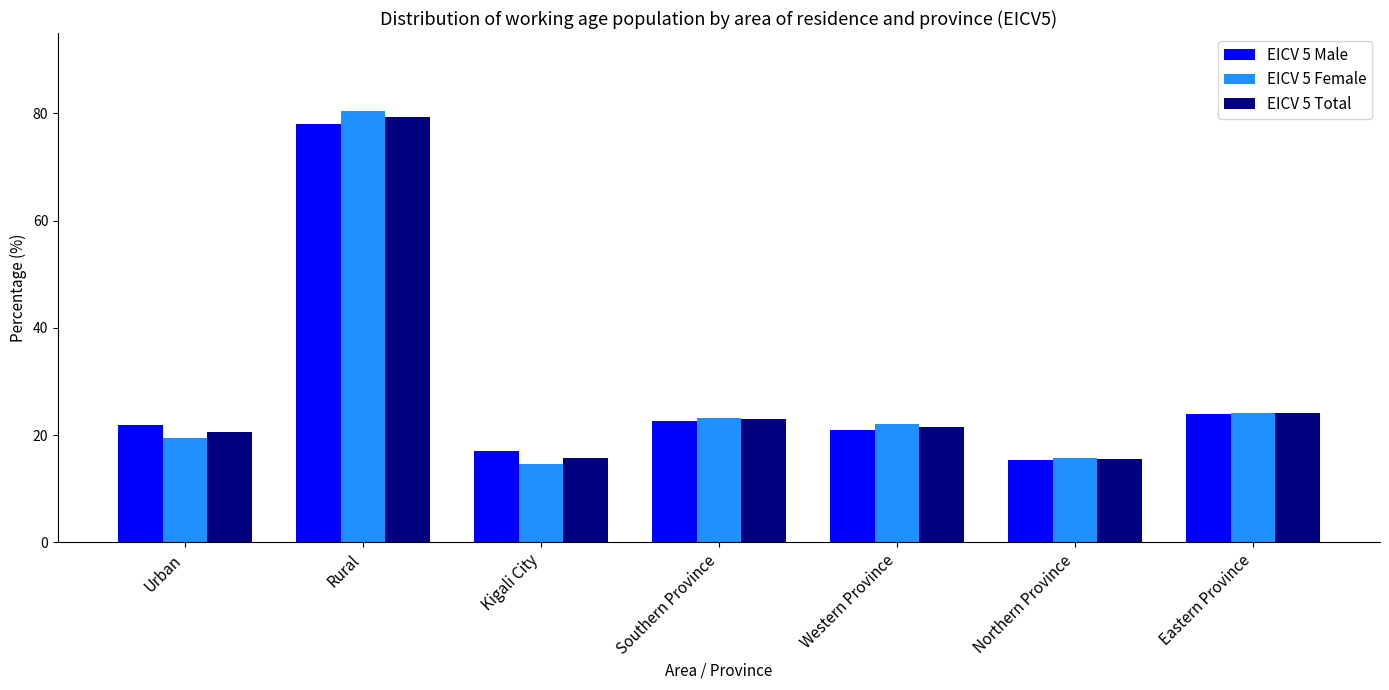

Rank the series at Rural from lowest to highest value.

EICV 5 Male, EICV 5 Total, EICV 5 Female